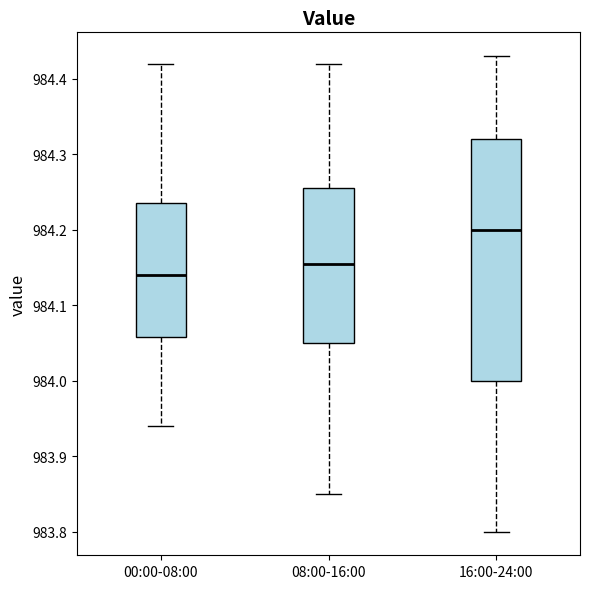

Comparing the boxes themselves (not the whiskers), which one is the tallest?

16:00-24:00